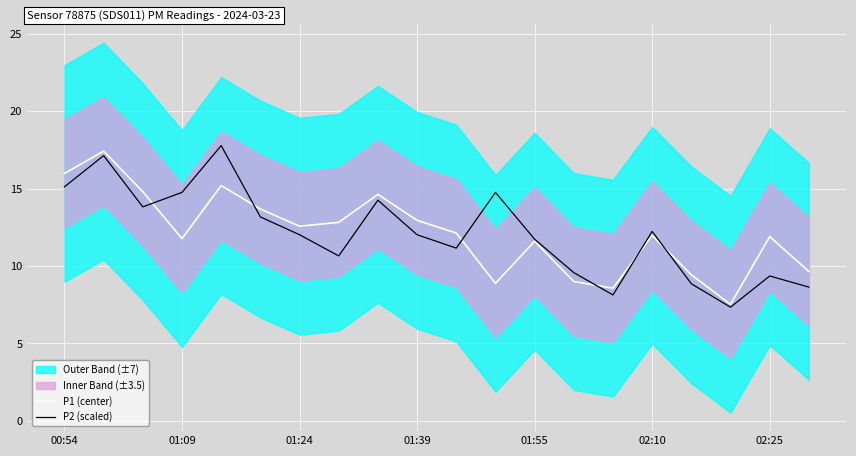

What is the sum of all P2 (scaled) values?

242.5